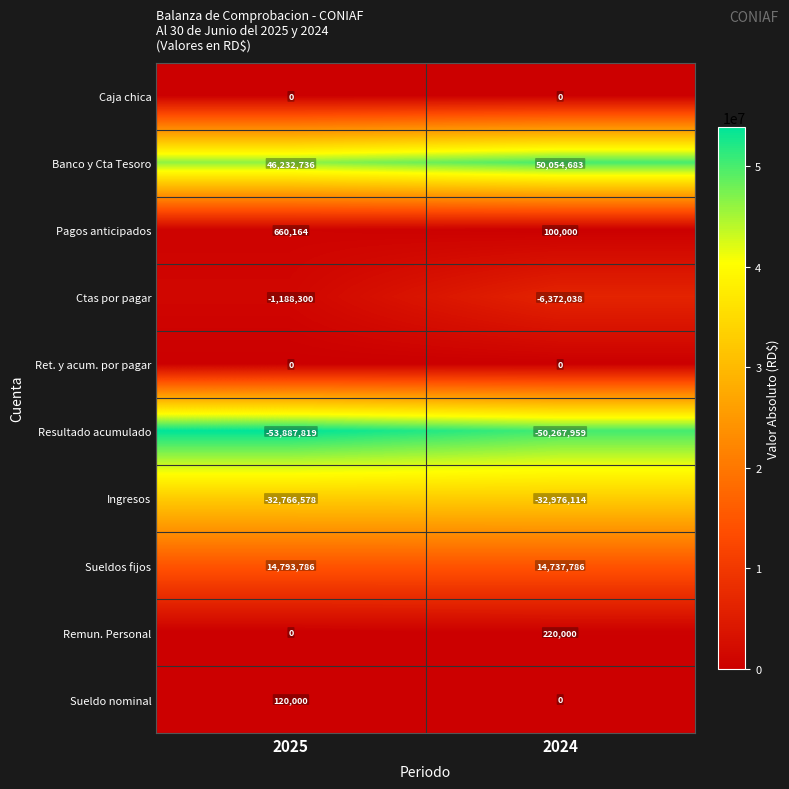

At which category is the sum across all series the highest?

2024